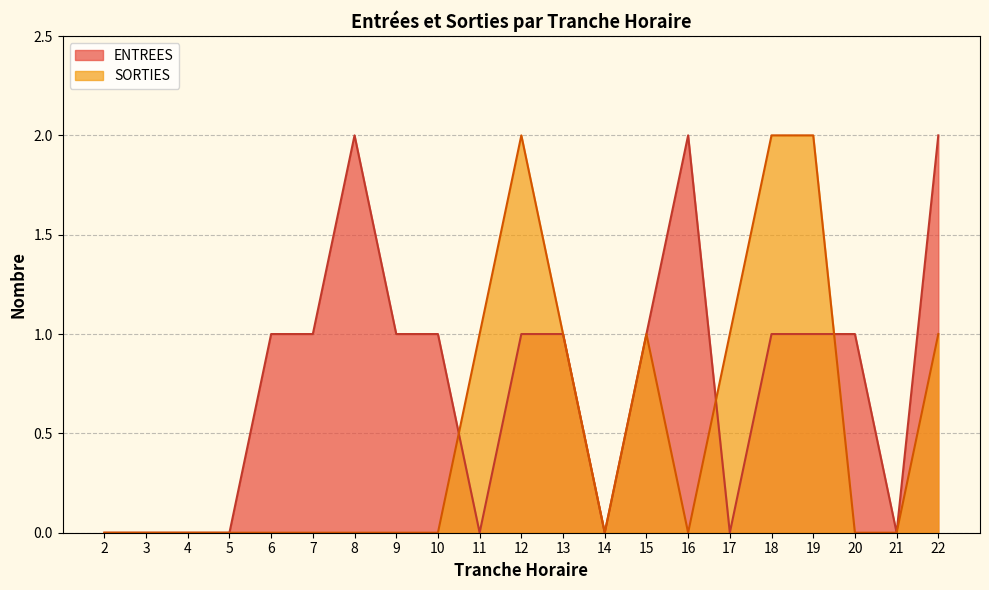

Does the chart display data point markers on the line(s)?

No